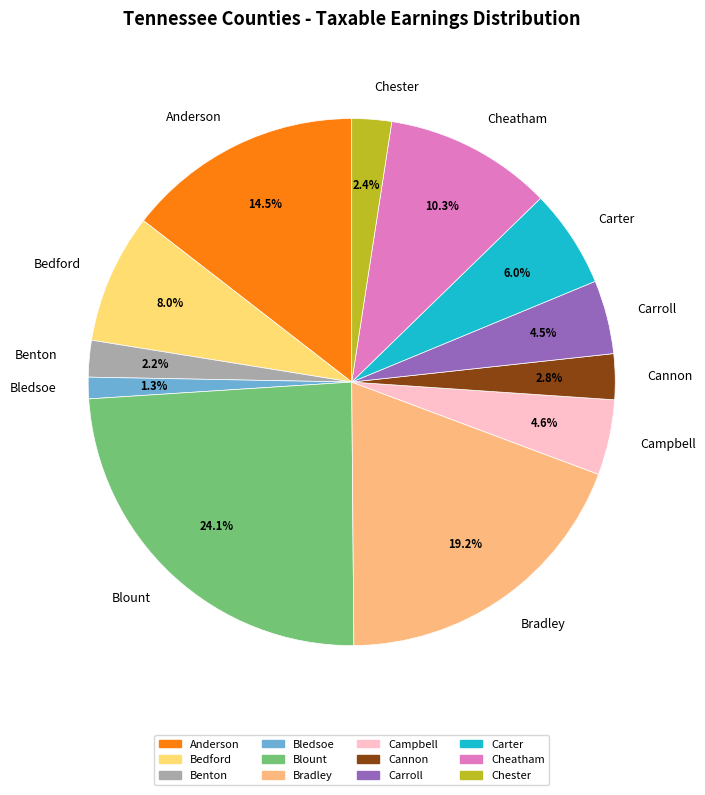

Which category has the biggest portion of the pie?

Blount